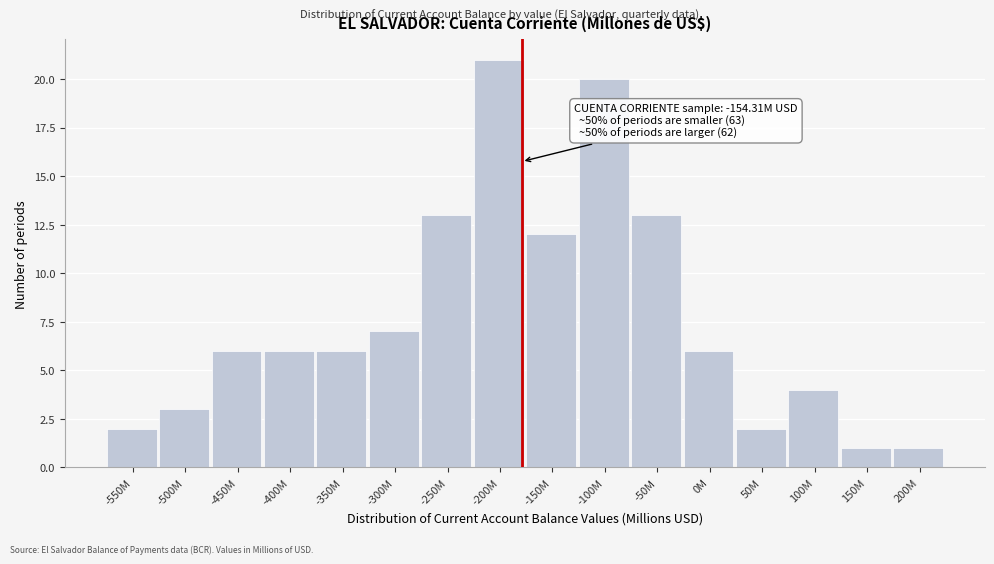

Reading left to right, transcribe all the data shown in this chart.

-550M=2	-500M=3	-450M=6	-400M=6	-350M=6	-300M=7	-250M=13	-200M=21	-150M=12	-100M=20	-50M=13	0M=6	50M=2	100M=4	150M=1	200M=1